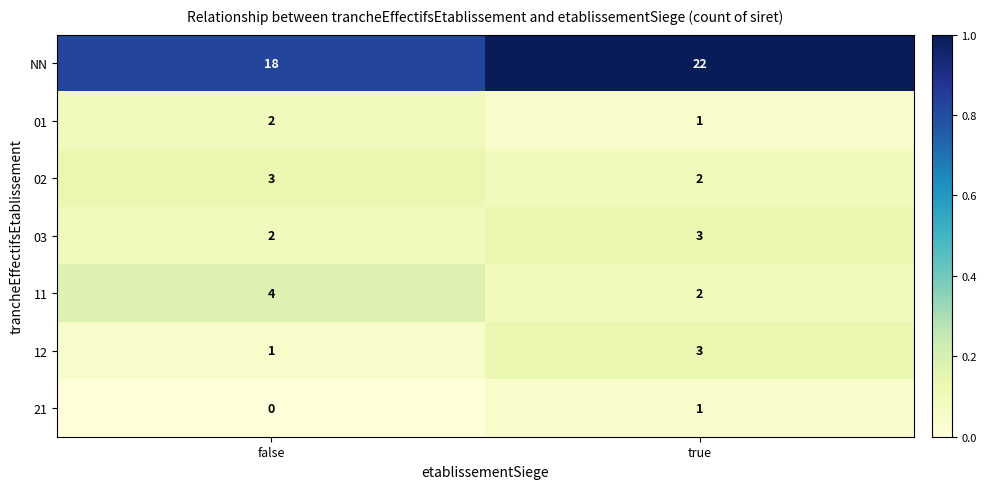

The value of 21 at false is -1. True or false?

False